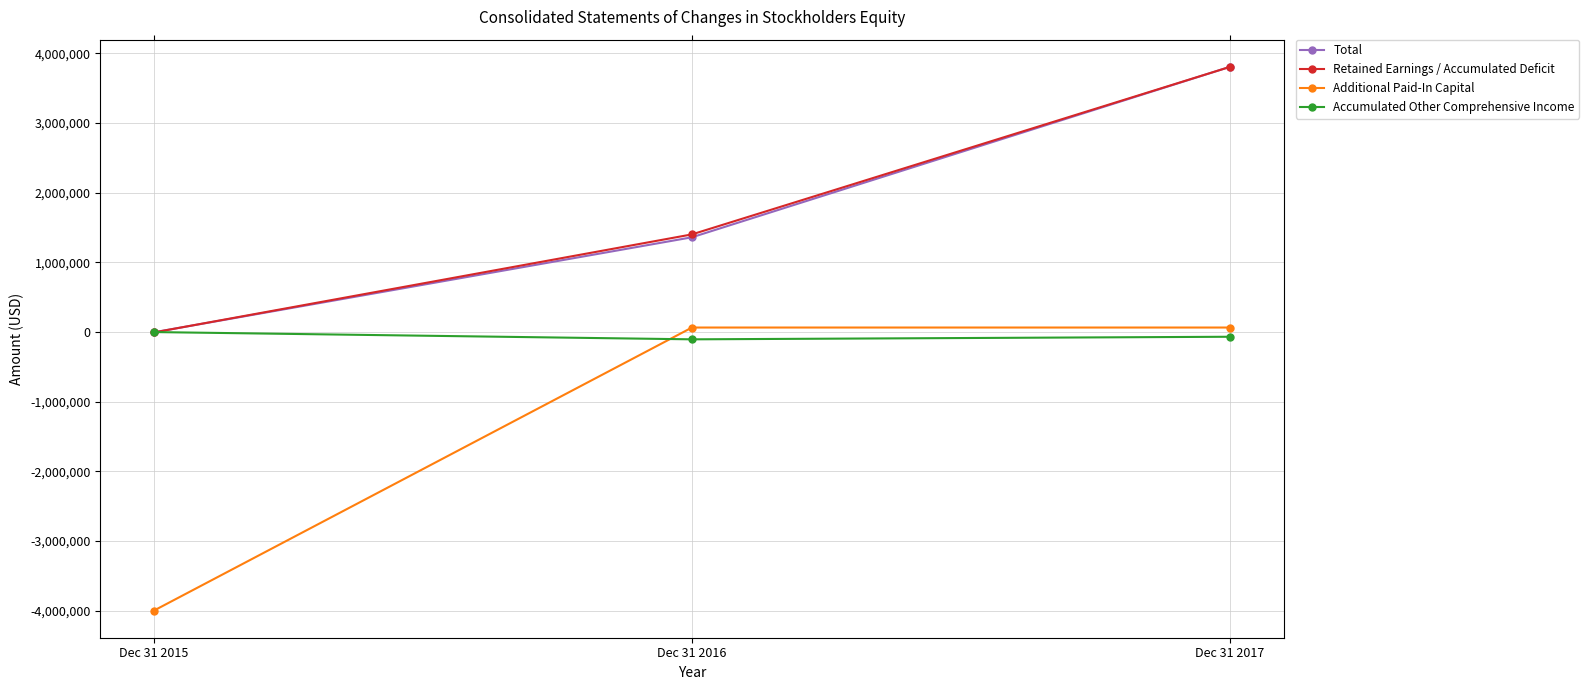

Is it true that Retained Earnings / Accumulated Deficit equals 1318213 at Dec 31 2017?

False